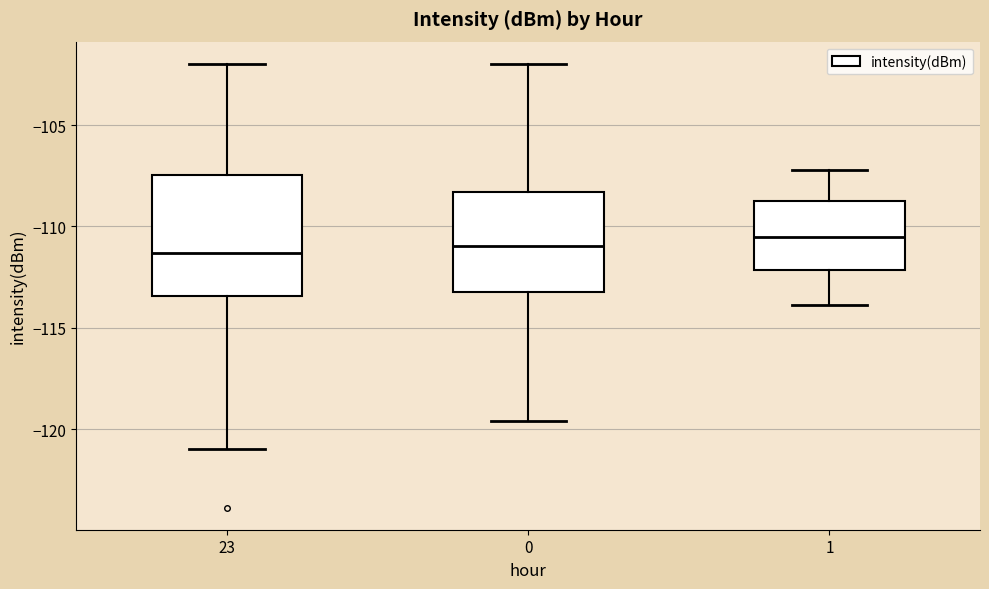

Comparing the boxes themselves (not the whiskers), which one is the tallest?

23